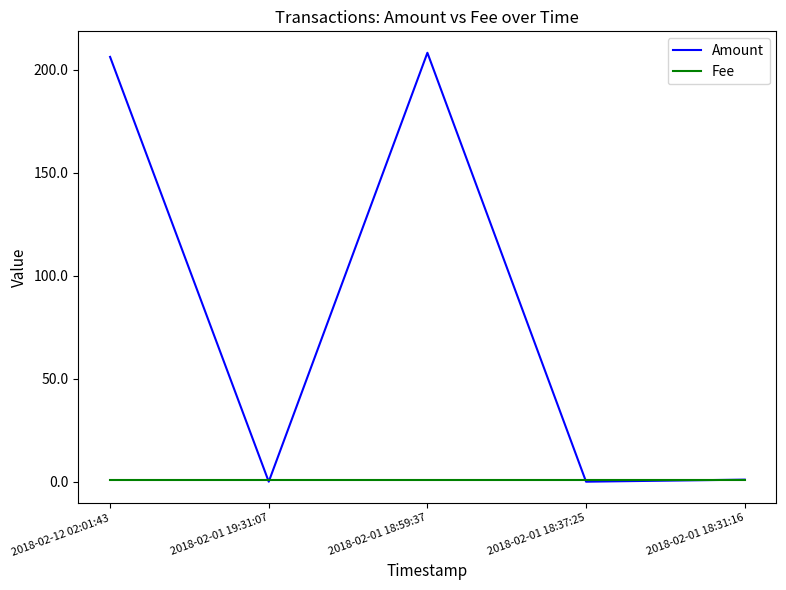

Rank the series at 2018-02-01 18:59:37 from lowest to highest value.

Fee, Amount